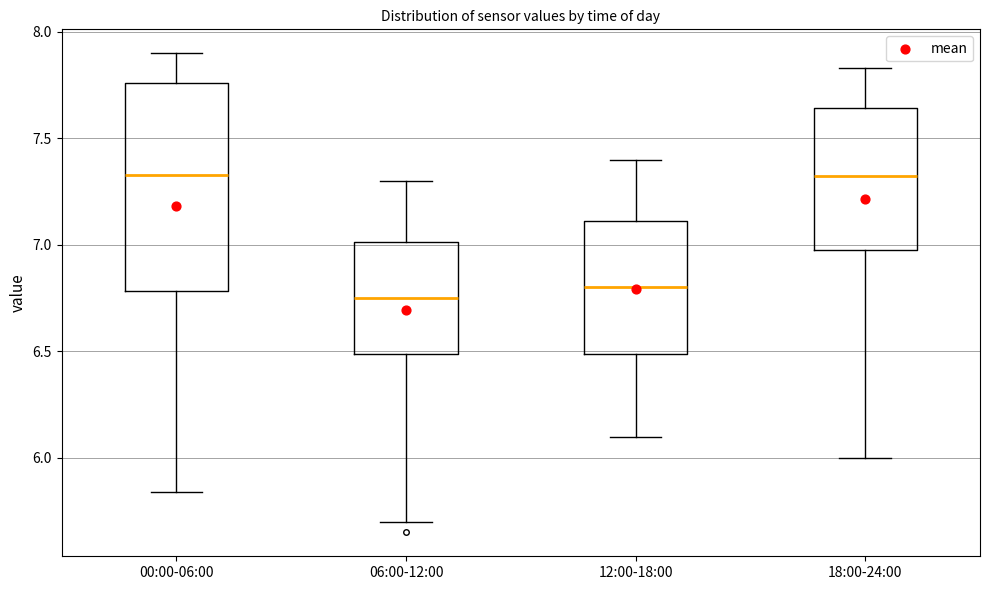

Reading left to right, transcribe this box plot: for each box, give where its median line is, the range the box spans, and where its two whiskers end, as read against the y-axis. The values are not printed on the chart, so give them approximately, as read against the axis.

00:00-06:00: median 7.35, box 6.80 to 7.75, whiskers 5.85 to 7.90
06:00-12:00: median 6.75, box 6.50 to 7.00, whiskers 5.70 to 7.30
12:00-18:00: median 6.80, box 6.50 to 7.10, whiskers 6.10 to 7.40
18:00-24:00: median 7.35, box 7.00 to 7.65, whiskers 6.00 to 7.85